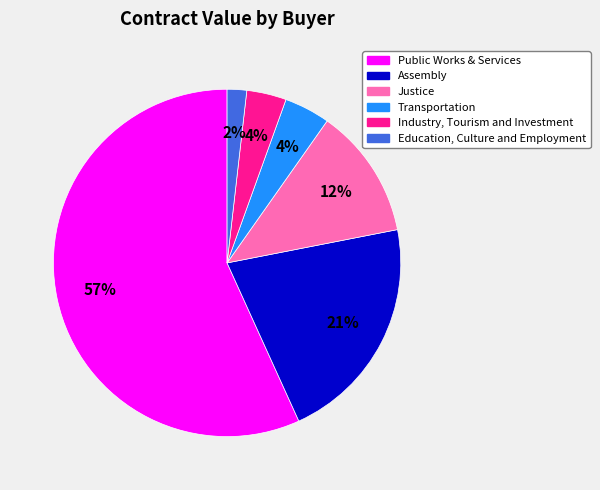

The Assembly slice represents 21% of the pie. True or false?

True